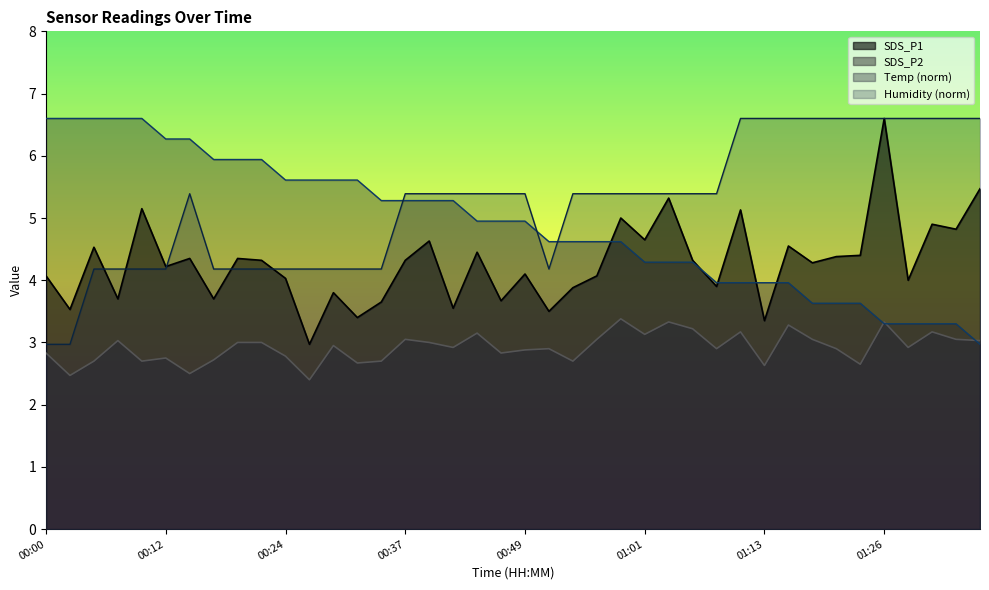

Is it true that SDS_P1 equals 4.7 at 01:01?

True